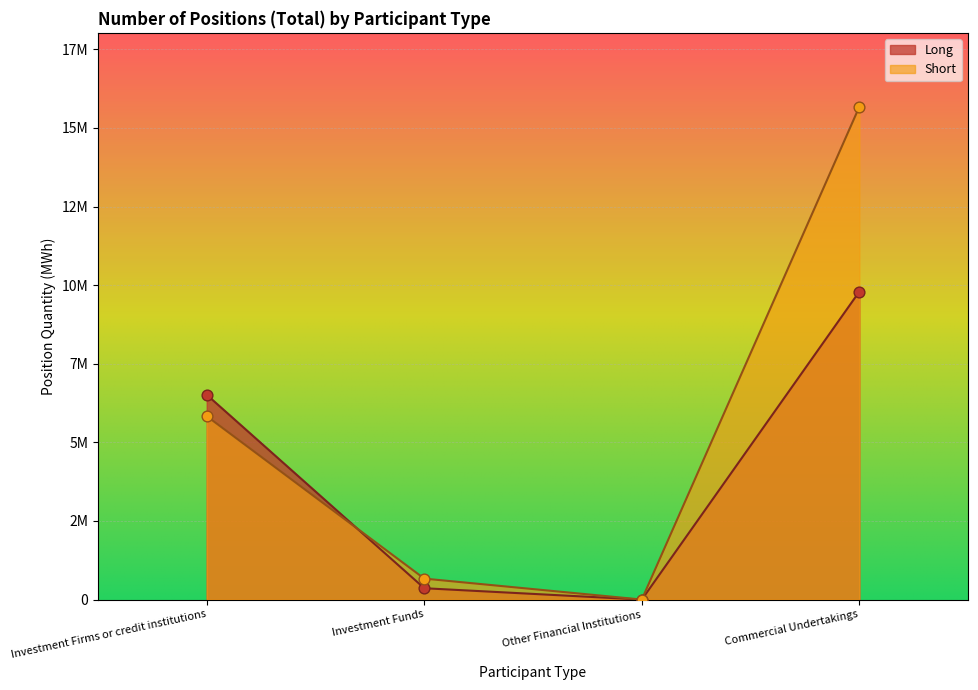

Is the value of Long at Commercial Undertakings greater than the value of Short at Investment Firms or credit institutions?

Yes